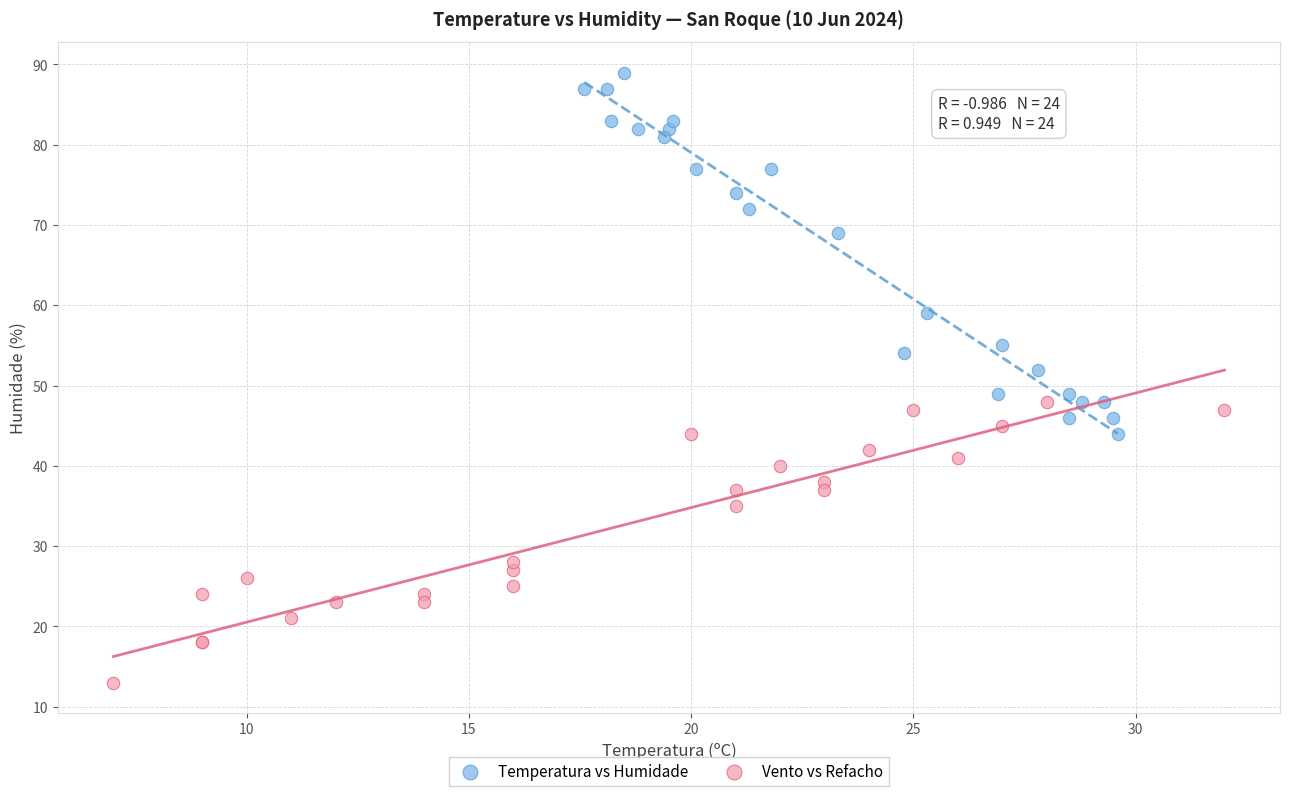

Which series contains the lowest Y value?

Vento vs Refacho